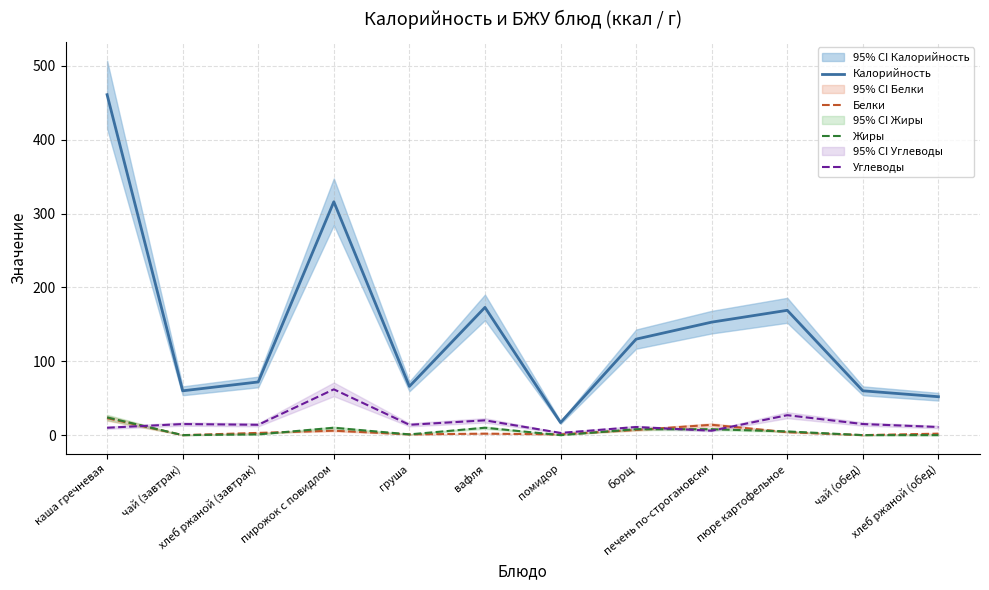

At which label does Калорийность first exceed 130?

каша гречневая